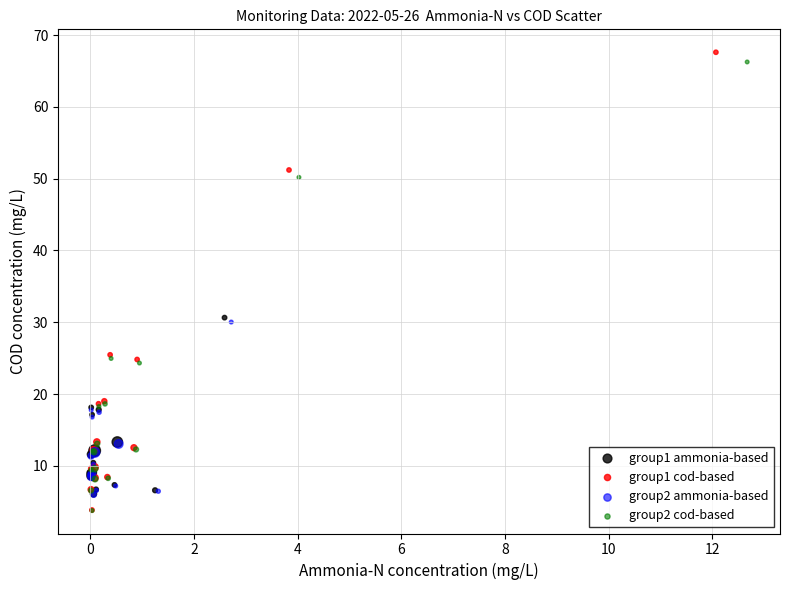

Which series has the widest spread of Y values?

group1 cod-based